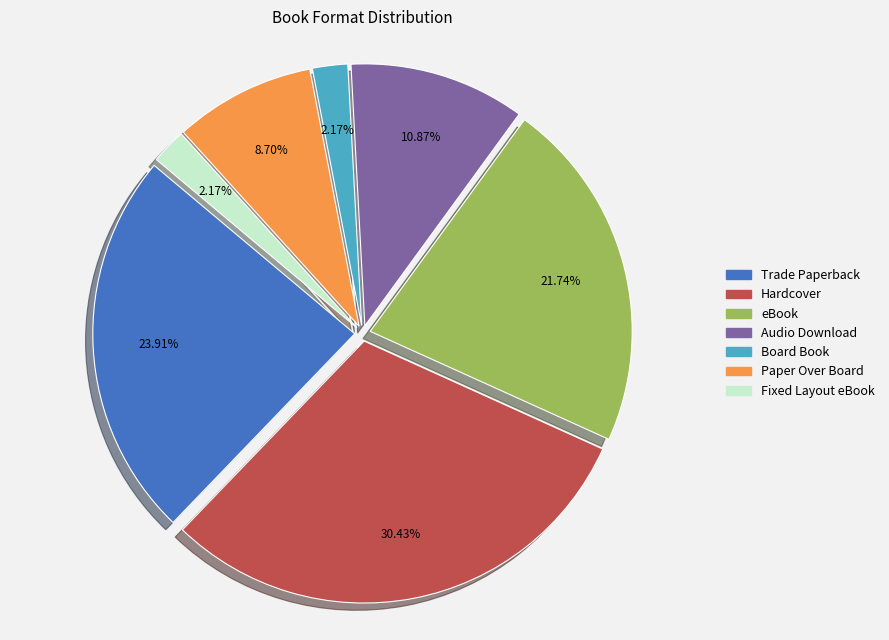

What is the largest slice in the pie chart?

Hardcover